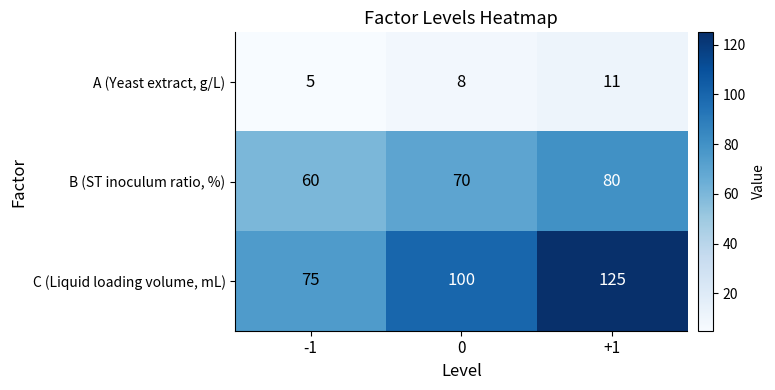

Reading left to right, extract all data points from this chart.

A (Yeast extract, g/L): -1=5	0=8	+1=11
B (ST inoculum ratio, %): -1=60	0=70	+1=80
C (Liquid loading volume, mL): -1=75	0=100	+1=125